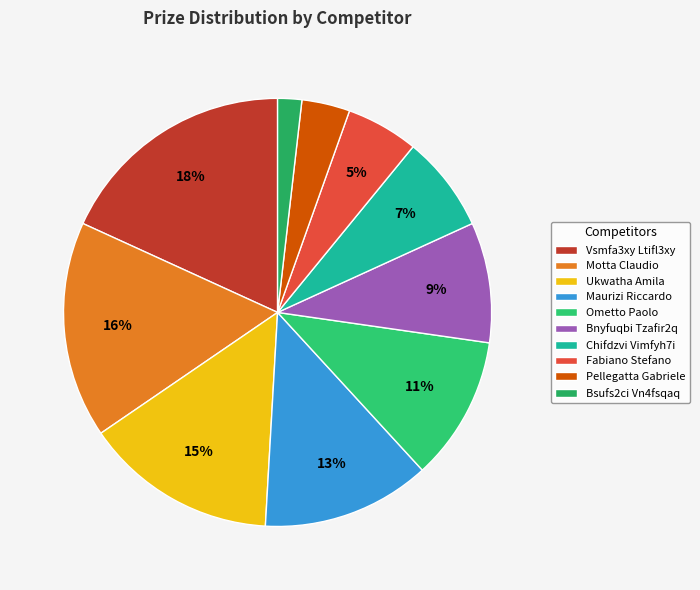

True or false: Maurizi Riccardo accounts for 25% of the total.

False